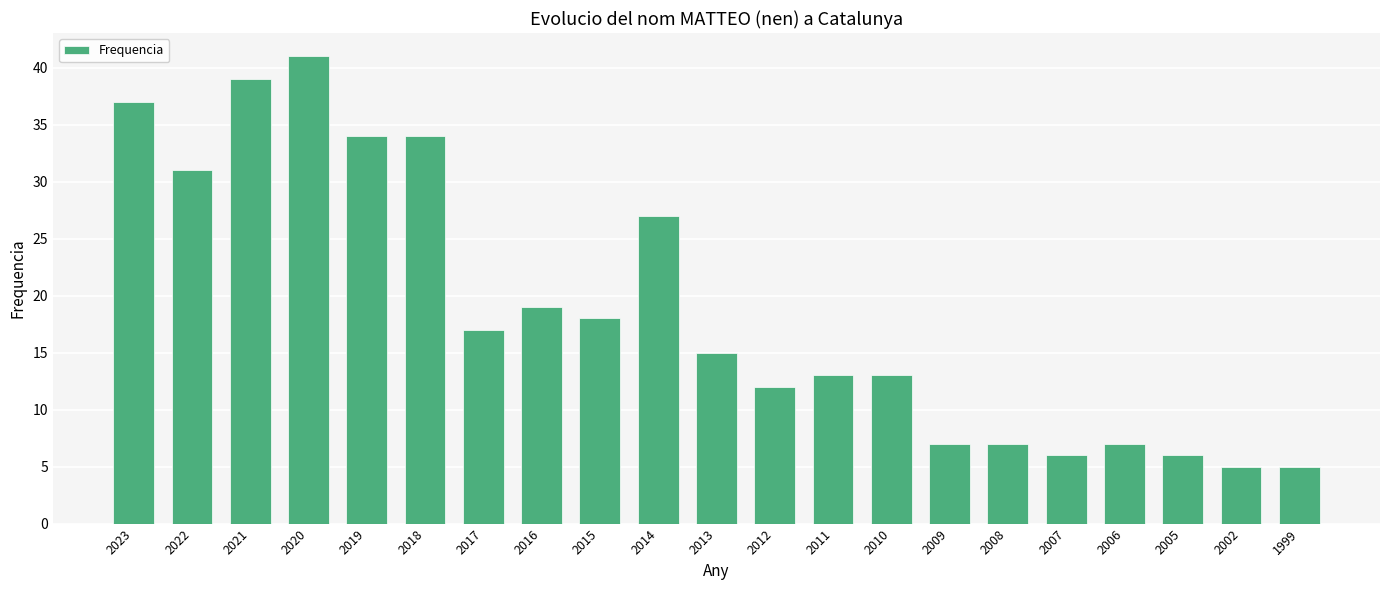

What is the value of the 3rd bar from the left?

39